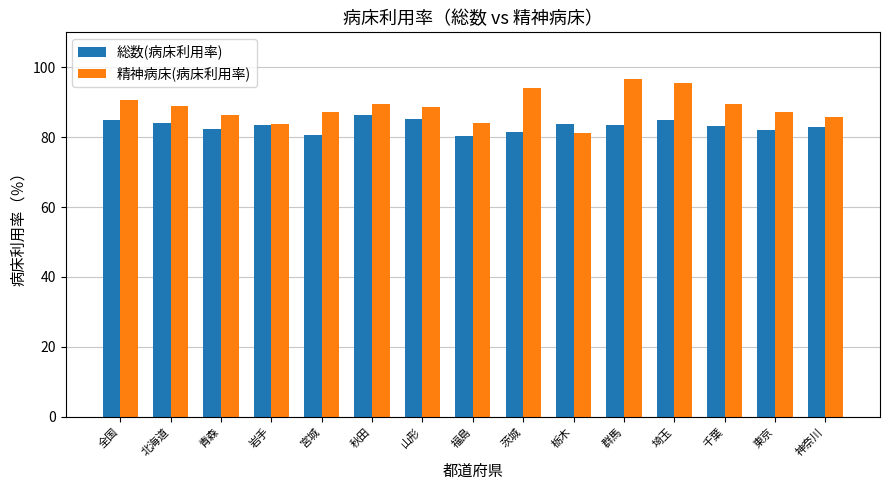

Rank the series at 青森 from highest to lowest value.

精神病床(病床利用率), 総数(病床利用率)